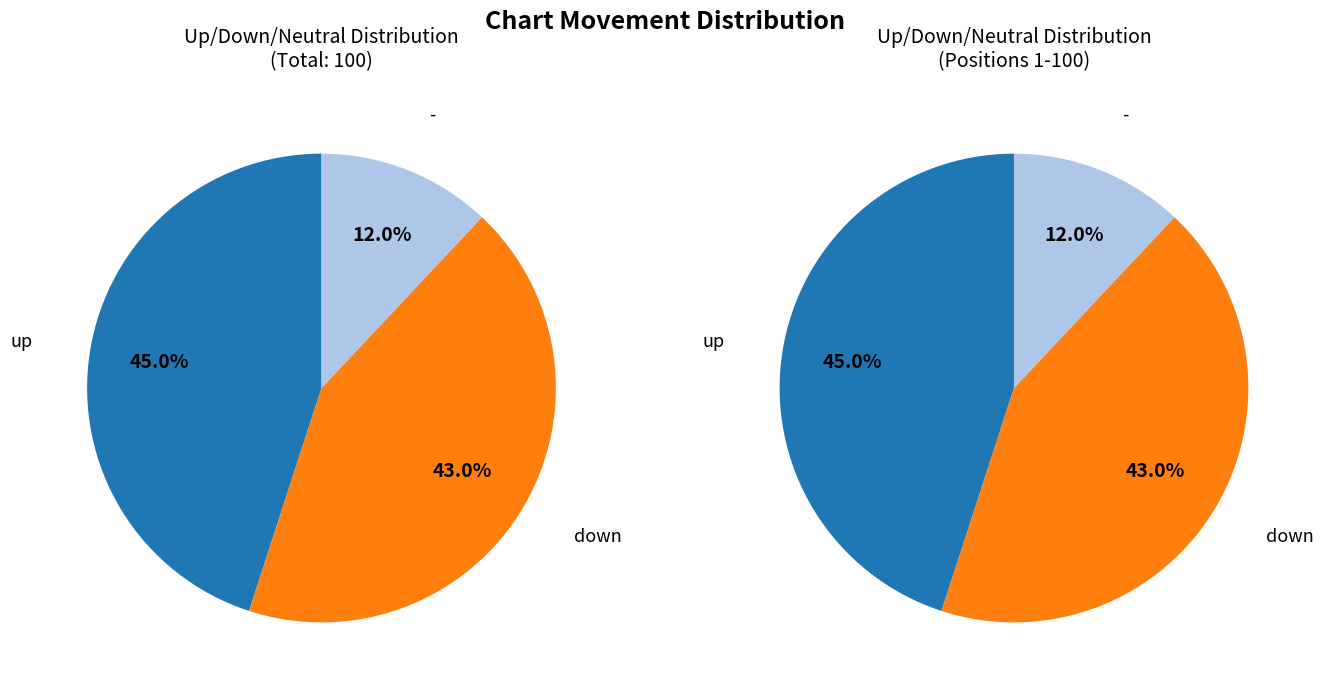

The - slice represents 12% of the pie. True or false?

True